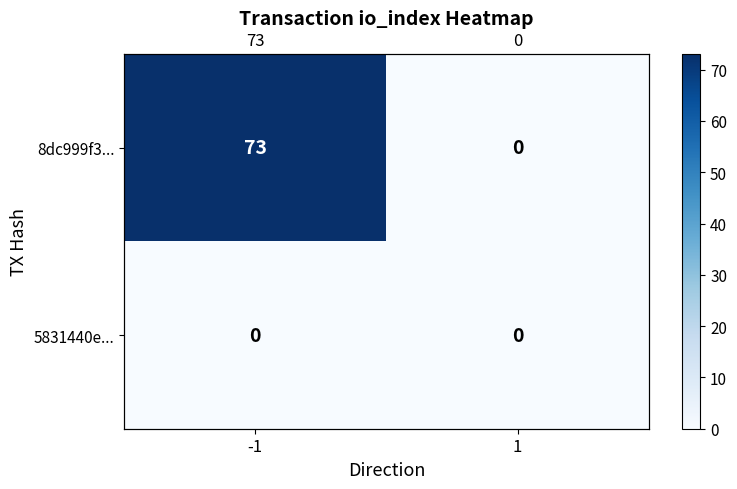

Which series has the largest total across all categories?

8dc999f3...